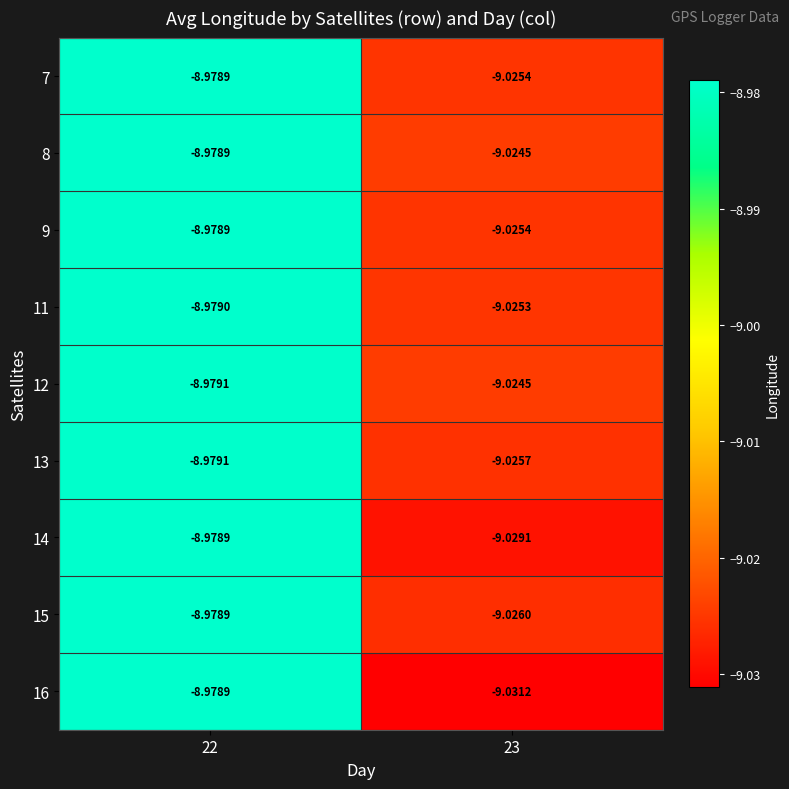

At how many categories does at least one series exceed -9?

1